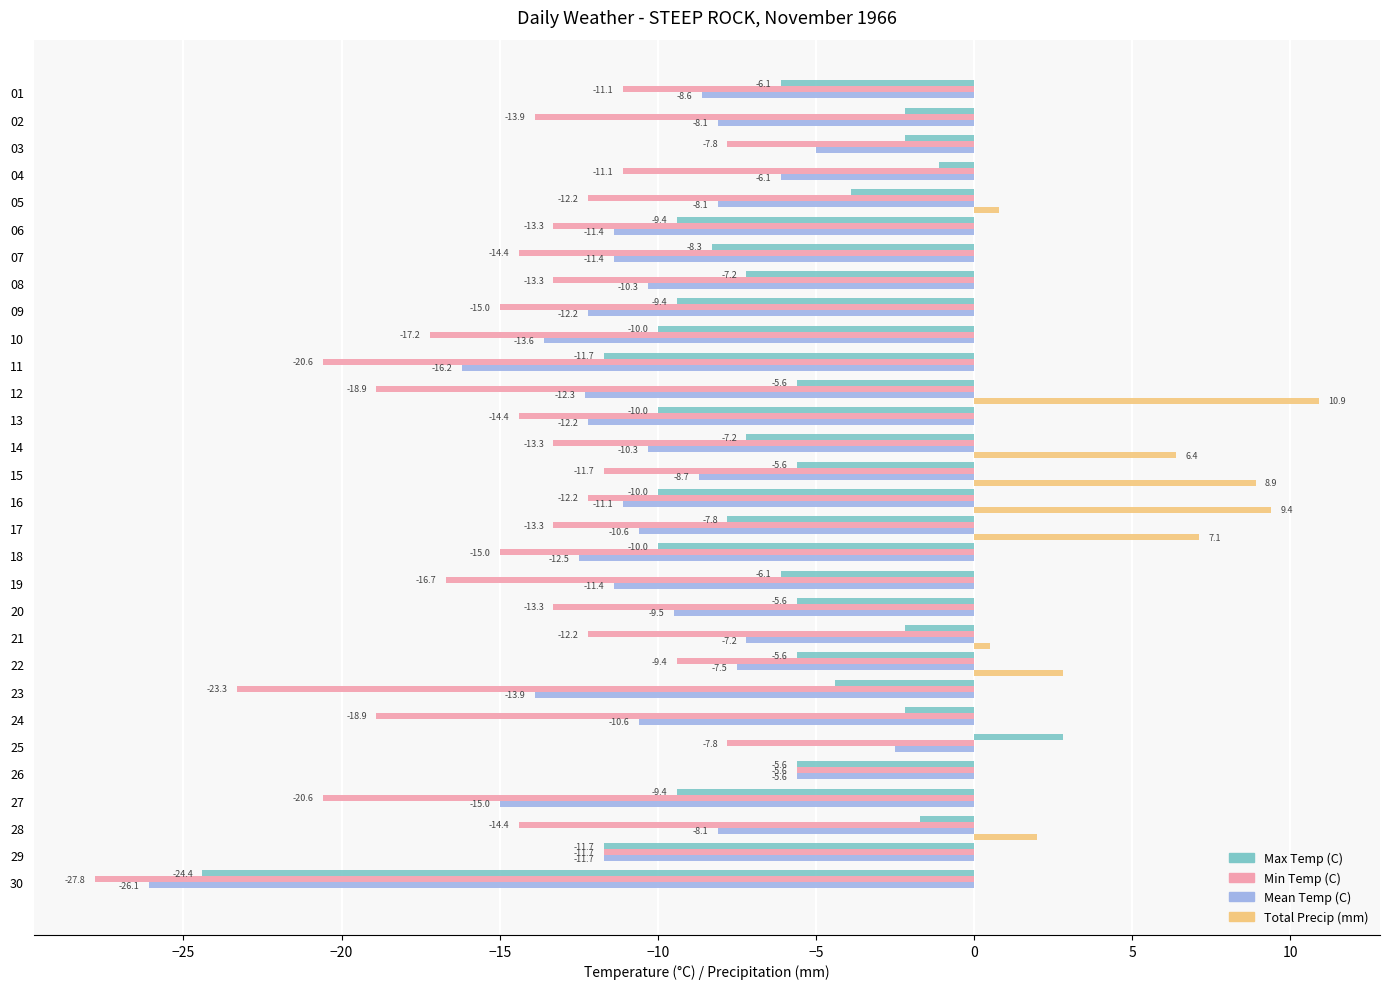

At which label is Total Precip (mm) closest to 5?

14